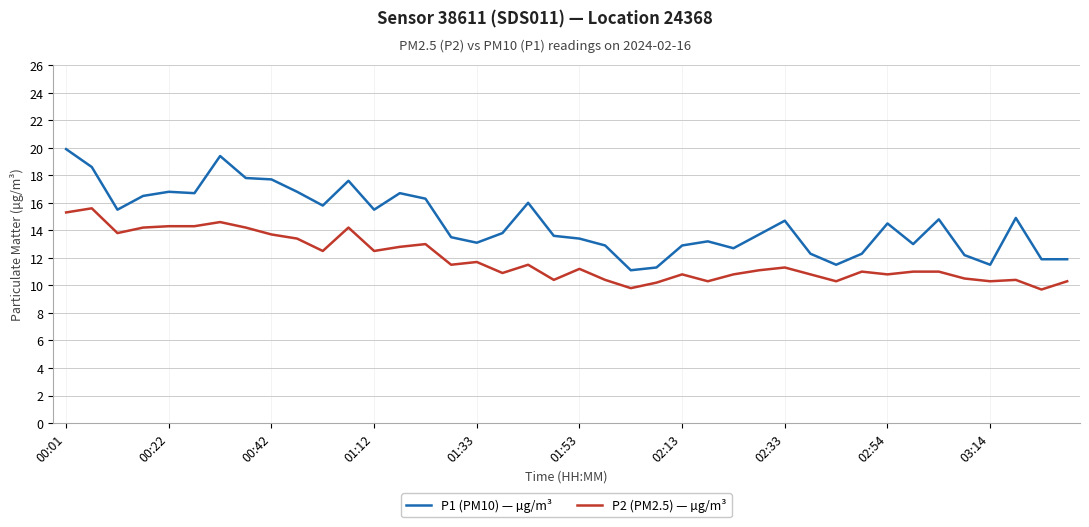

What is the highest value of the P1 (PM10) — µg/m³ series?

19.9